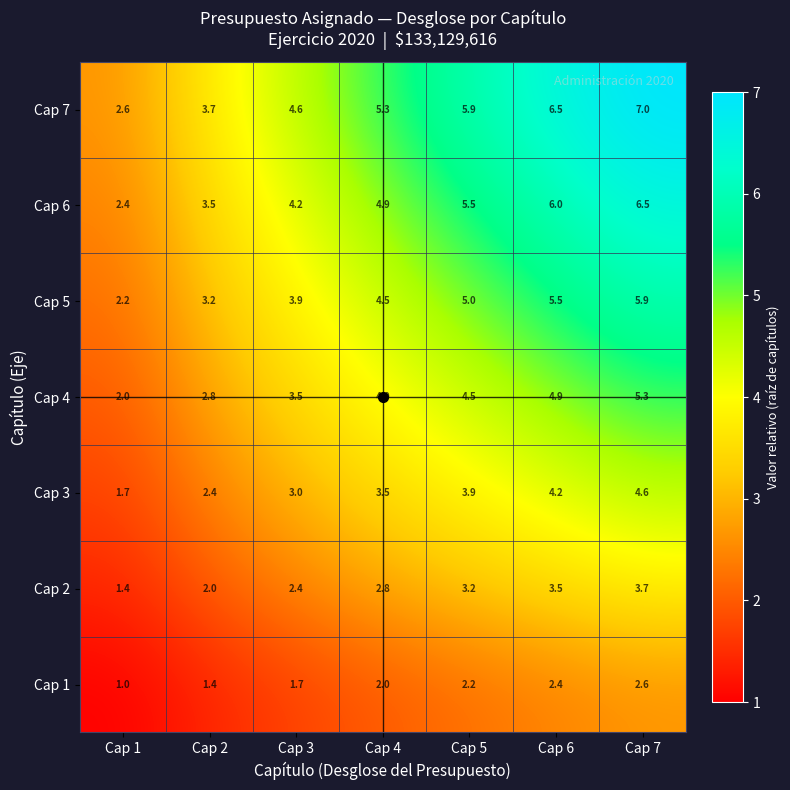

What is the sum of all Cap 2 values?

19.0